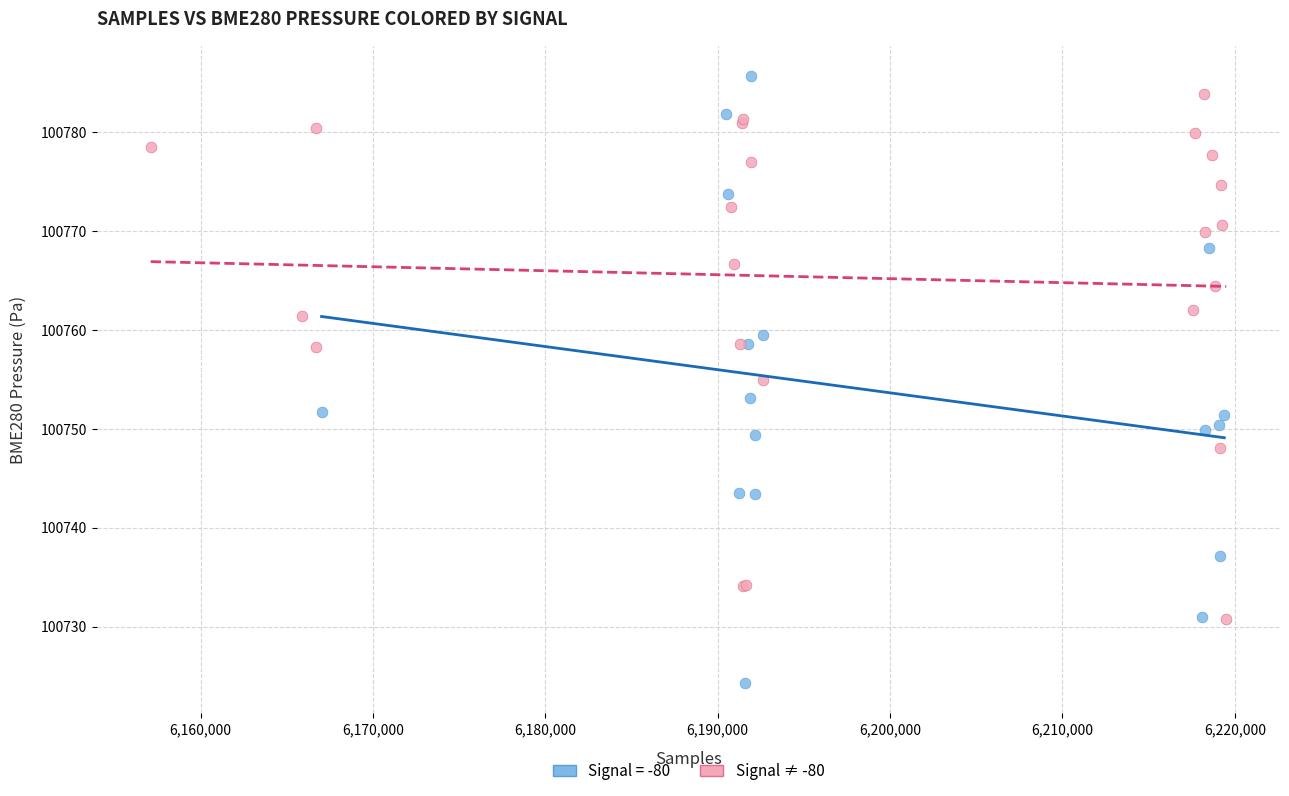

Which series has the widest spread of Y values?

Signal = -80